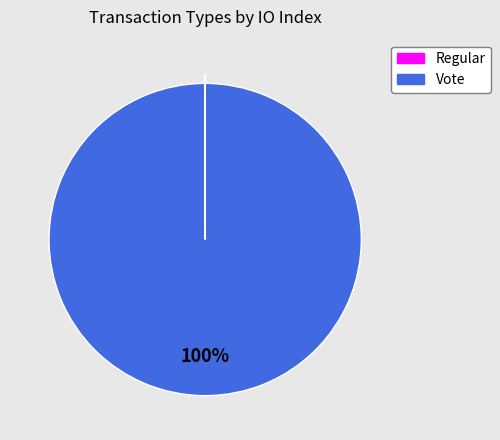

To the nearest percent, what is the difference between the largest and smallest slice percentages?

100%